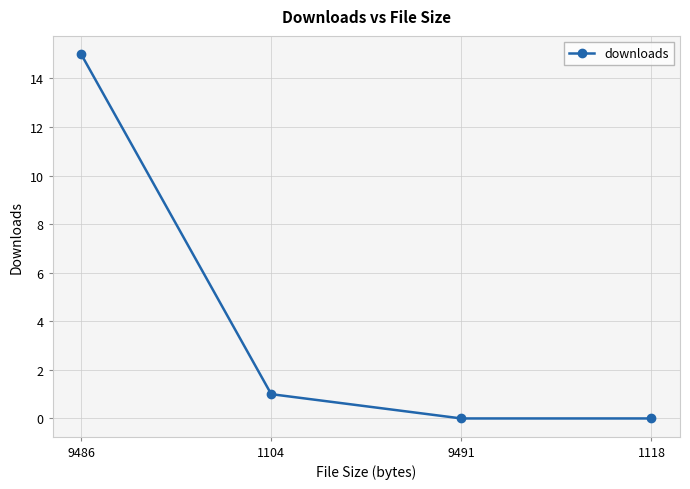

What is the value of the 1st point from the left?

15